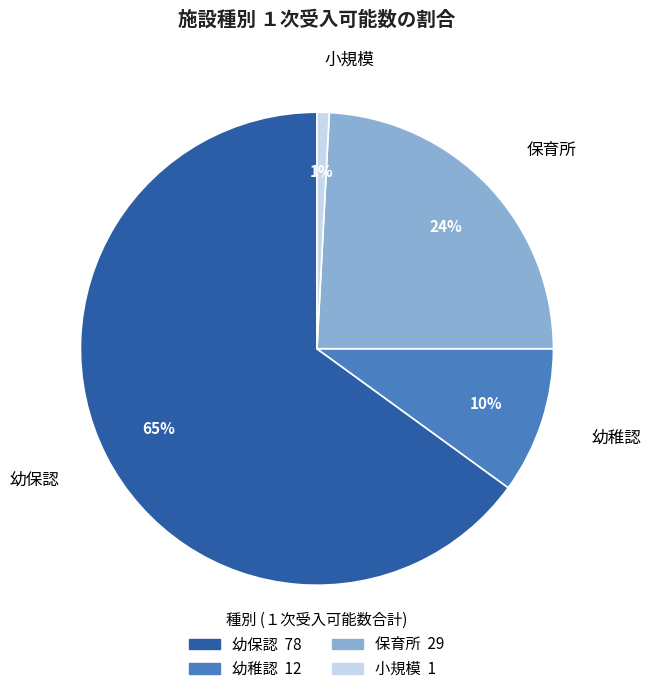

Count the number of slices in the pie.

4